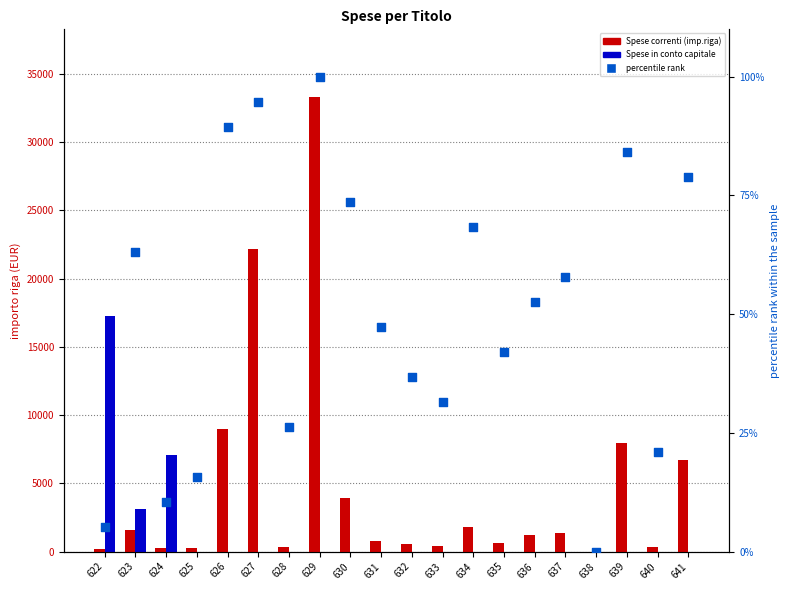

Which series has the largest Y range (max minus min)?

Spese correnti